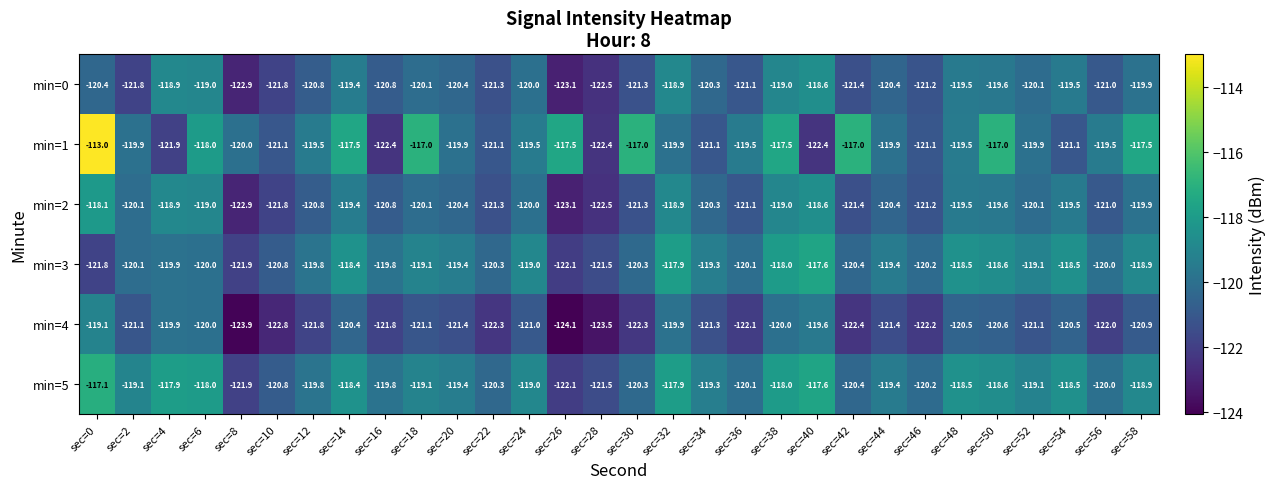

Which category has the lowest value in the min=3 series?

sec=26